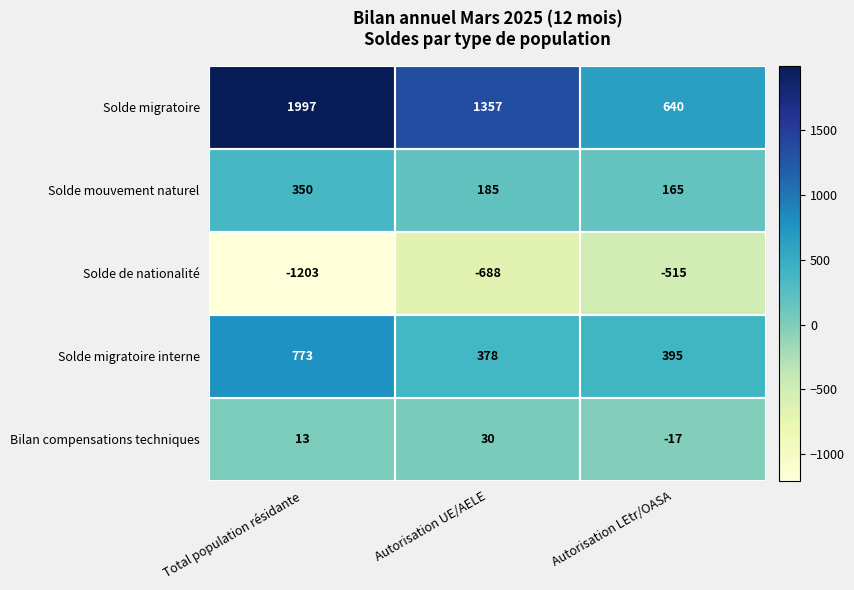

What is the difference between the Solde de nationalité values at Autorisation UE/AELE and Total population résidante?

515